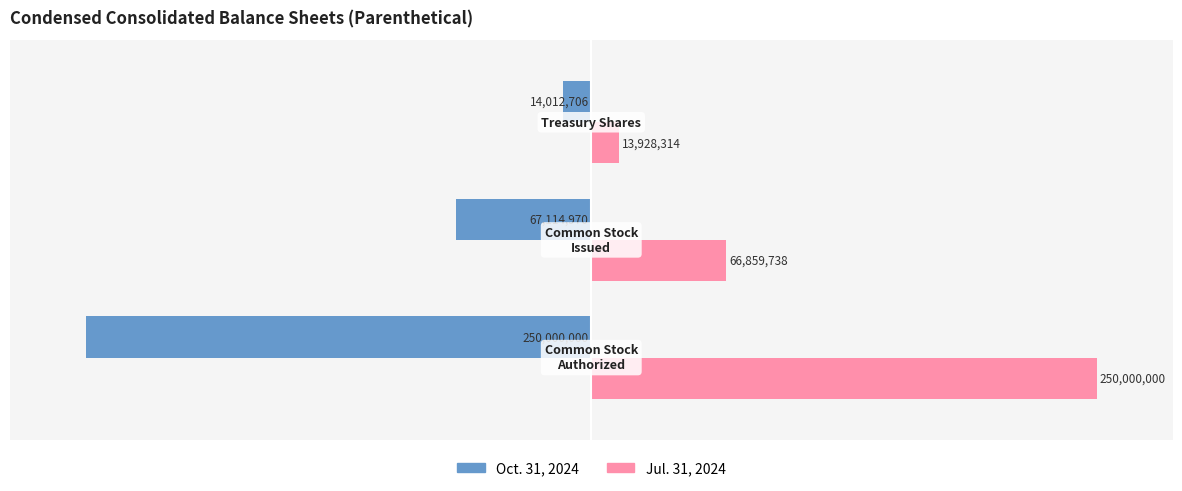

Reading left to right, transcribe all the data shown in this chart.

Oct. 31, 2024: 0=-100.0	1=-26.8	2=-5.6
Jul. 31, 2024: 0=100.0	1=26.7	2=5.6